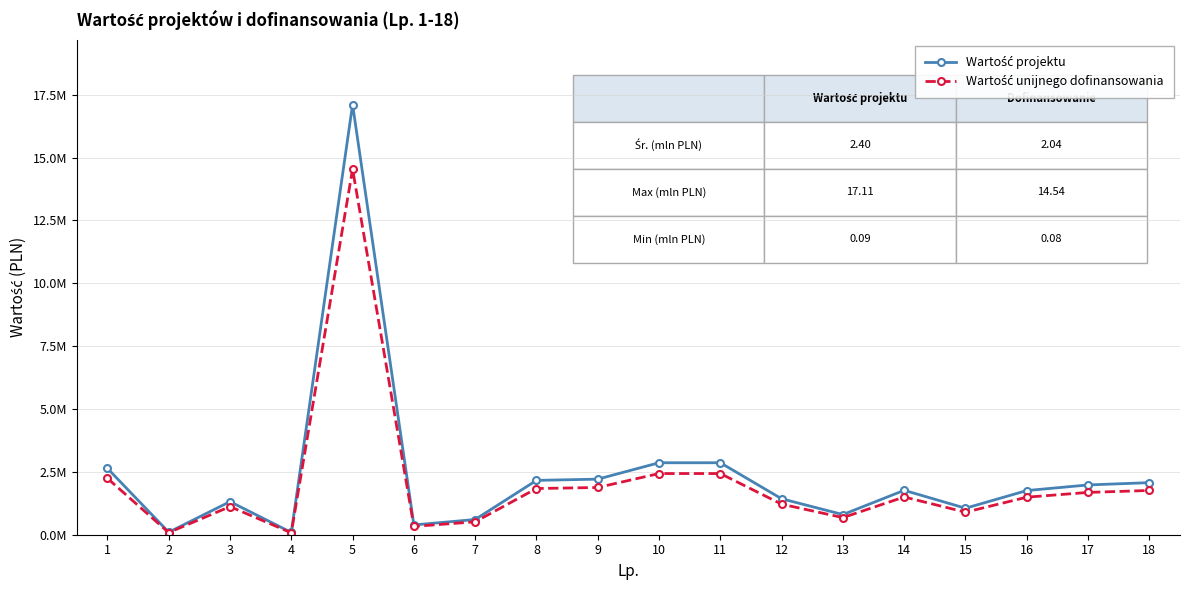

Is this an area chart (filled region under the line)?

No